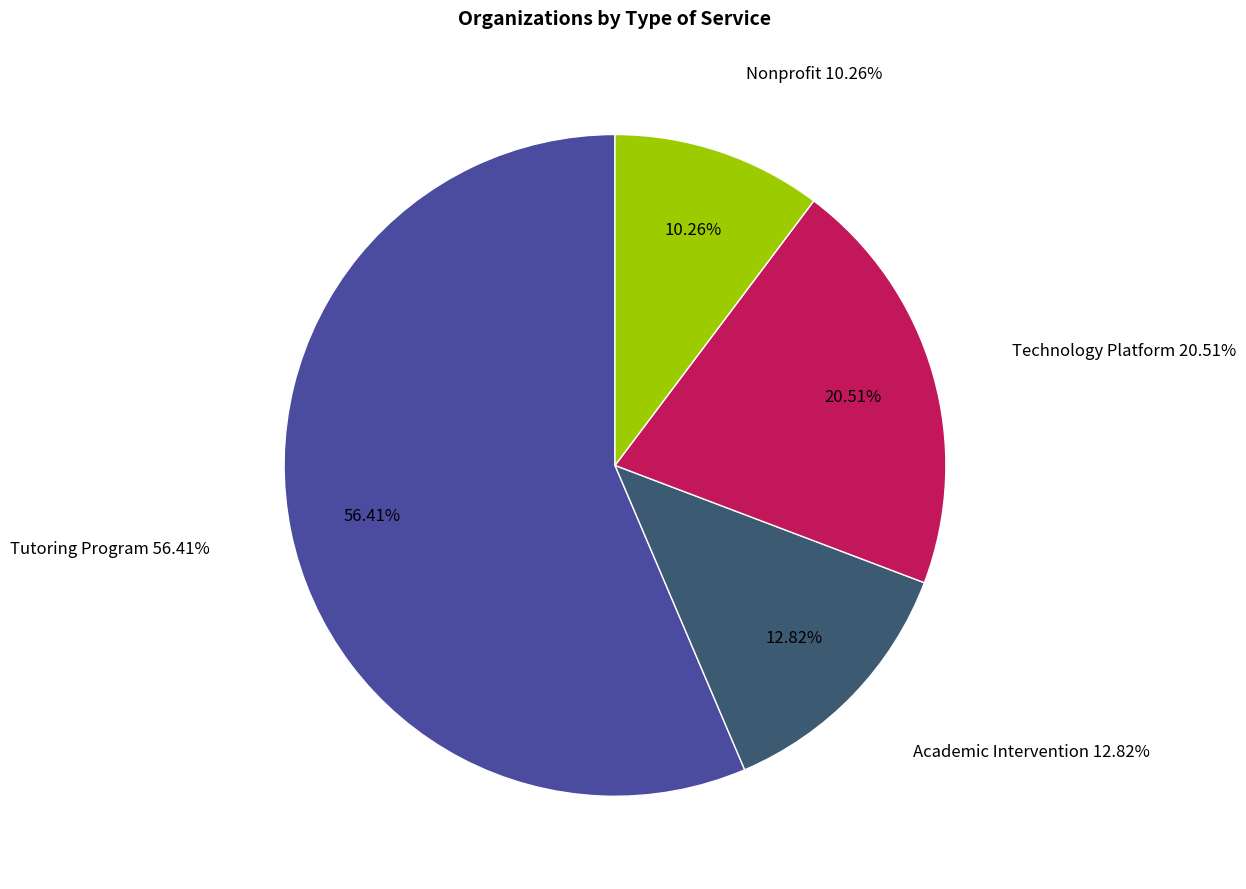

What is the total percentage of Tutoring Program and Academic Intervention?

69.2%